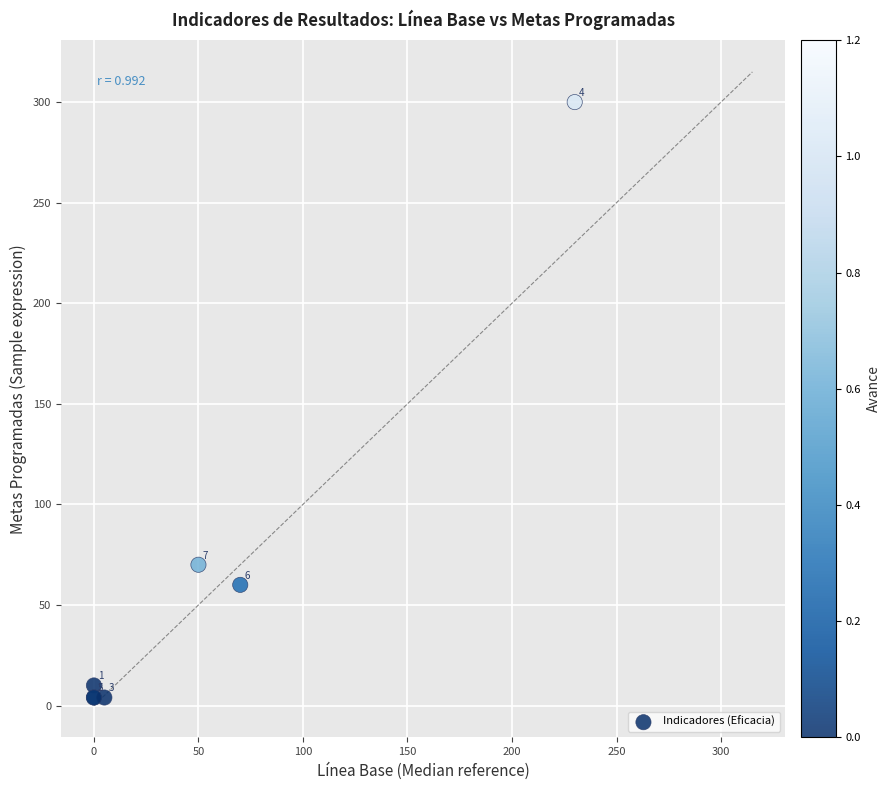

What Y value in the scatter plot is closest to 152?

70